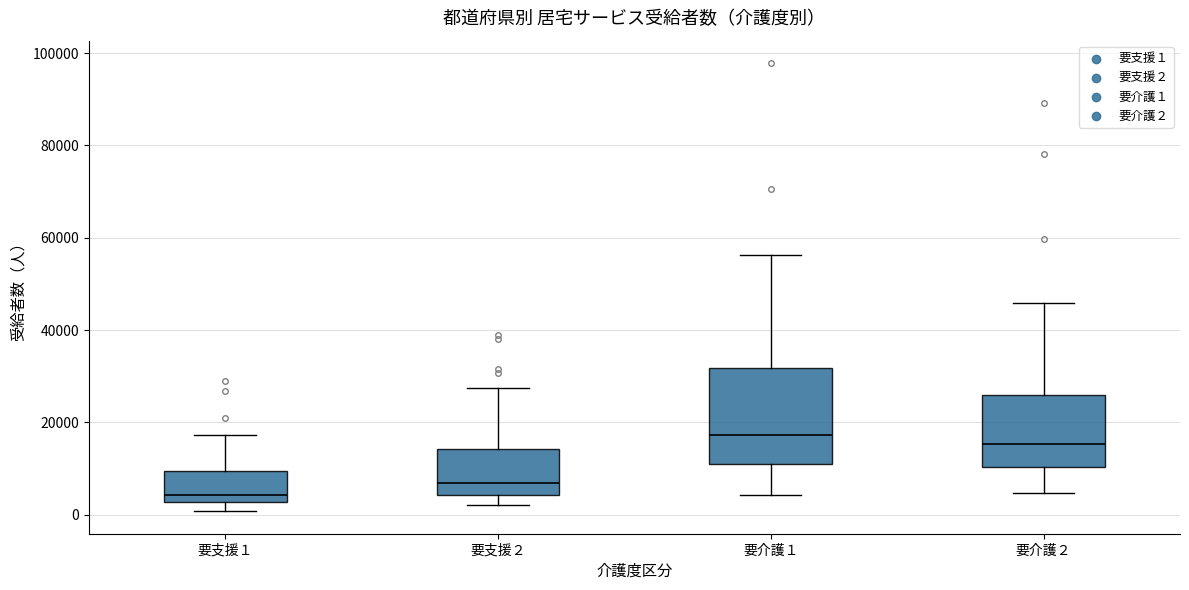

Reading left to right, transcribe this box plot: for each box, give where its median line is, the range the box spans, and where its two whiskers end, as read against the y-axis. The values are not printed on the chart, so give them approximately, as read against the axis.

要支援１: median 4000, box 2000 to 10000, whiskers 0 to 18000
要支援２: median 6000, box 4000 to 14000, whiskers 2000 to 28000
要介護１: median 18000, box 12000 to 32000, whiskers 4000 to 56000
要介護２: median 16000, box 10000 to 26000, whiskers 4000 to 46000